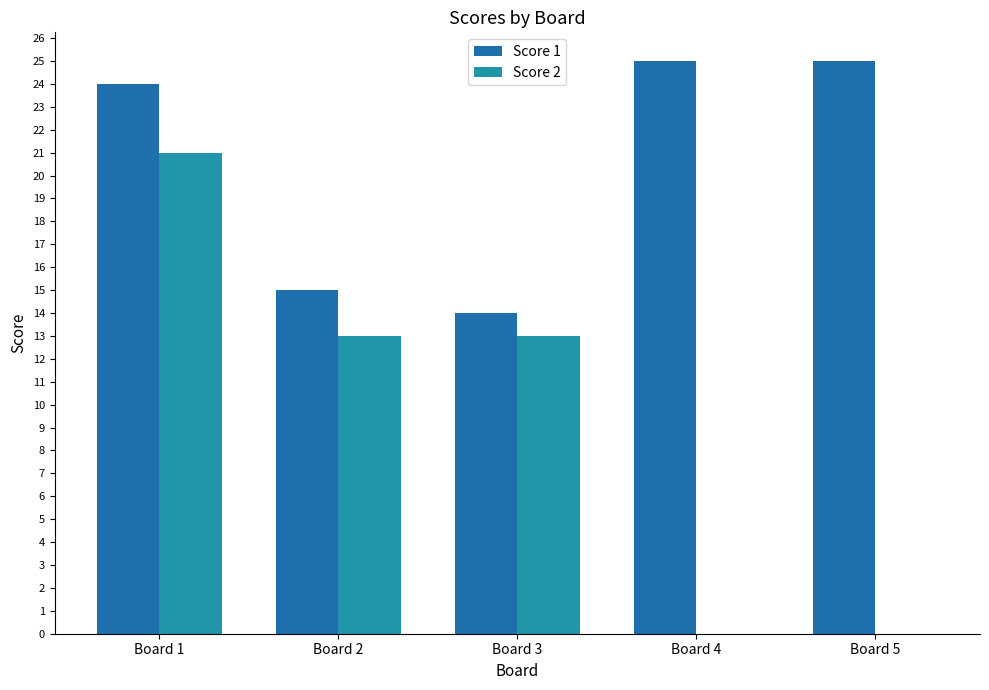

Reading left to right, list all the values displayed in this chart.

Score 1: 24	15	14	25	25
Score 2: 21	13	13	0	0